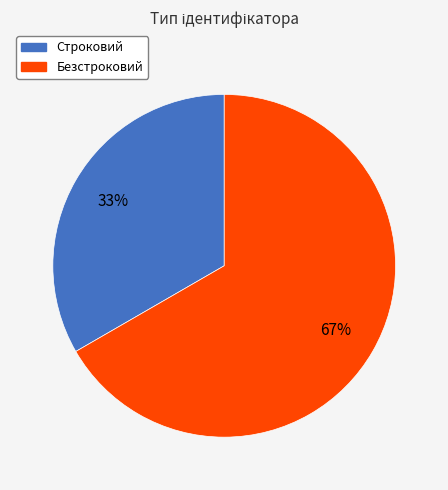

To the nearest percent, what is the average slice percentage?

50%